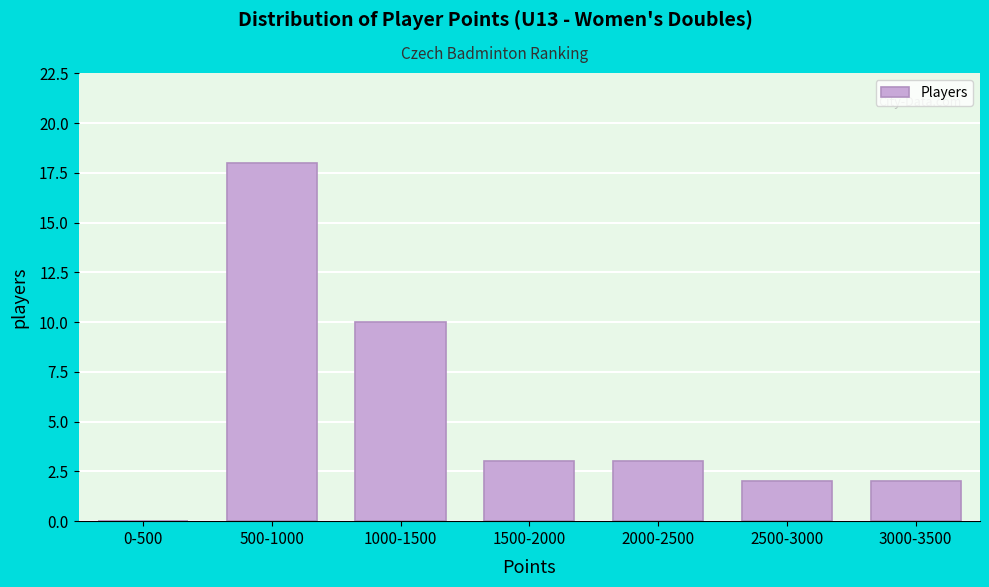

Reading left to right, what are all the values shown in this chart?

0-500=0	500-1000=18	1000-1500=10	1500-2000=3	2000-2500=3	2500-3000=2	3000-3500=2